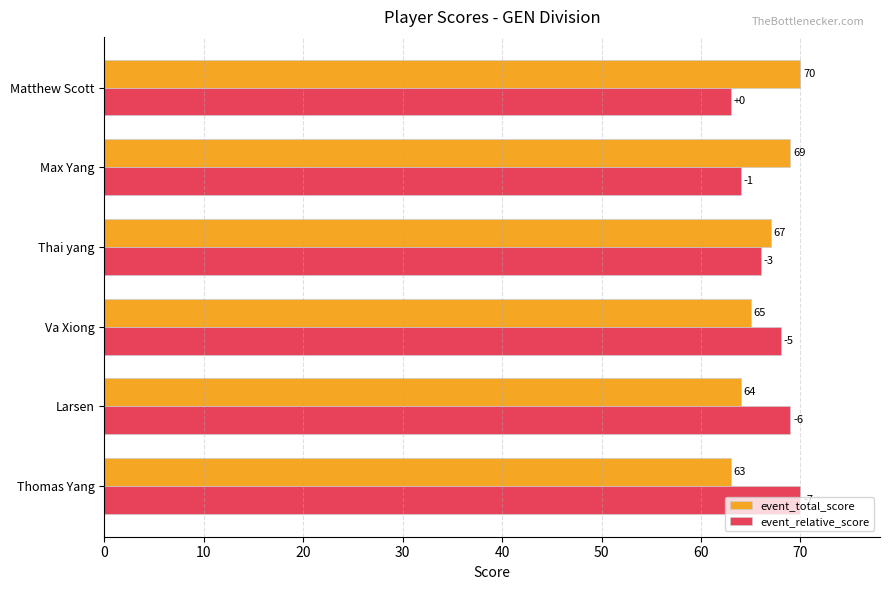

How many series are shown in this chart?

2